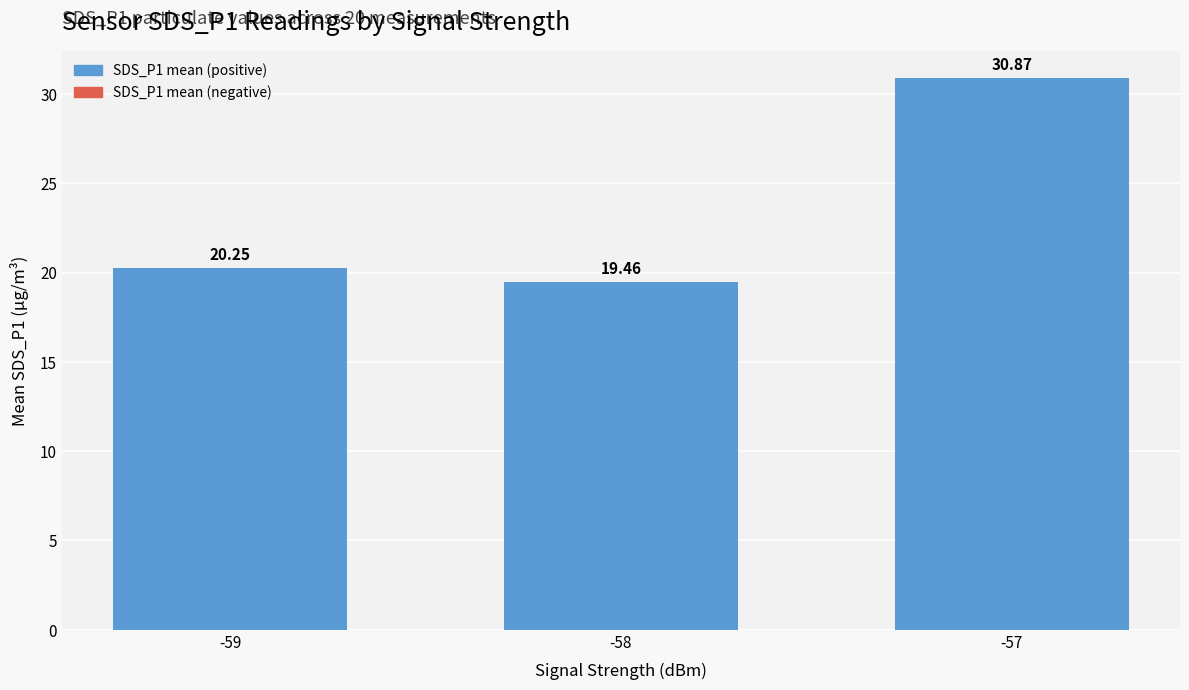

Is it true that the value at -57 is 30.9?

True